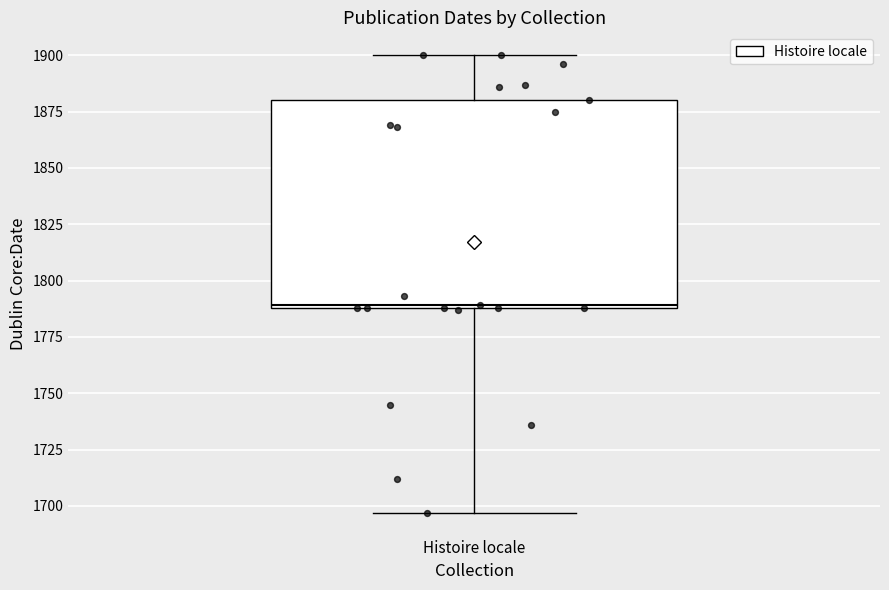

Where is the upper edge of the box for Histoire locale on the y-axis? The values are not printed on the chart, so give them approximately, as read against the axis.

1880